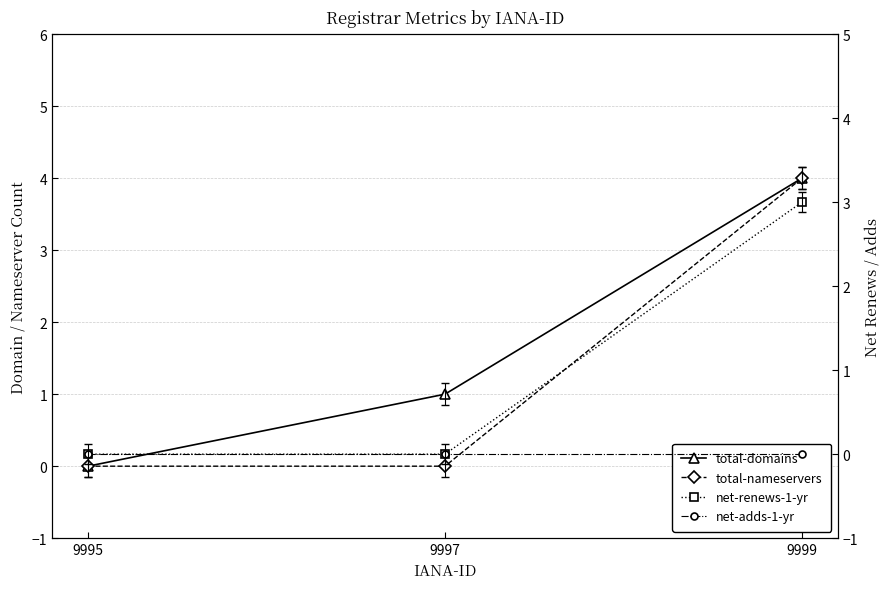

What are all the series names shown in the legend?

total-domains, total-nameservers, net-renews-1-yr, net-adds-1-yr